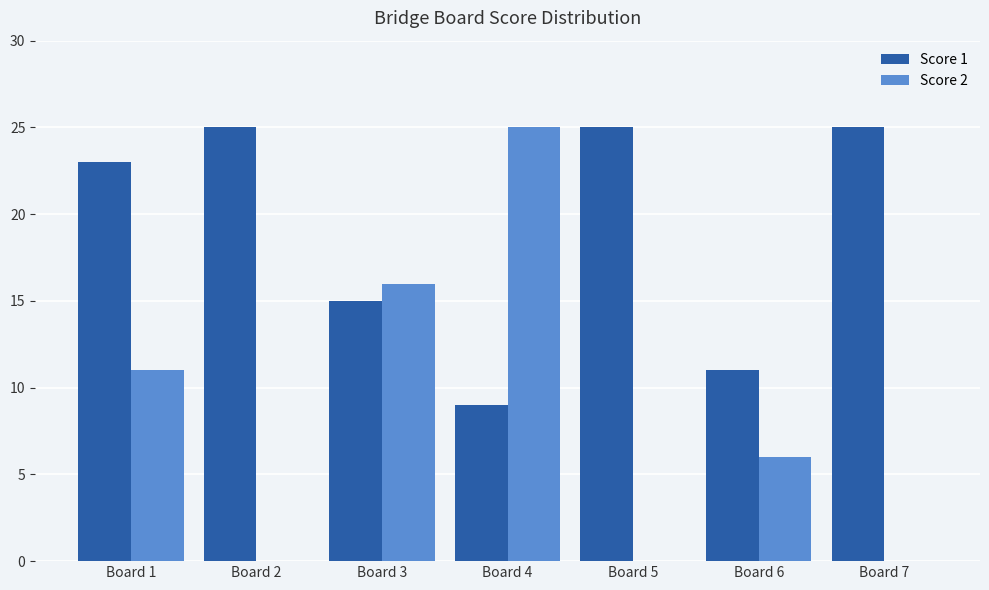

Reading left to right, what are all the values shown in this chart?

Score 1: Board 1=23	Board 2=25	Board 3=15	Board 4=9	Board 5=25	Board 6=11	Board 7=25
Score 2: Board 1=11	Board 2=0	Board 3=16	Board 4=25	Board 5=0	Board 6=6	Board 7=0